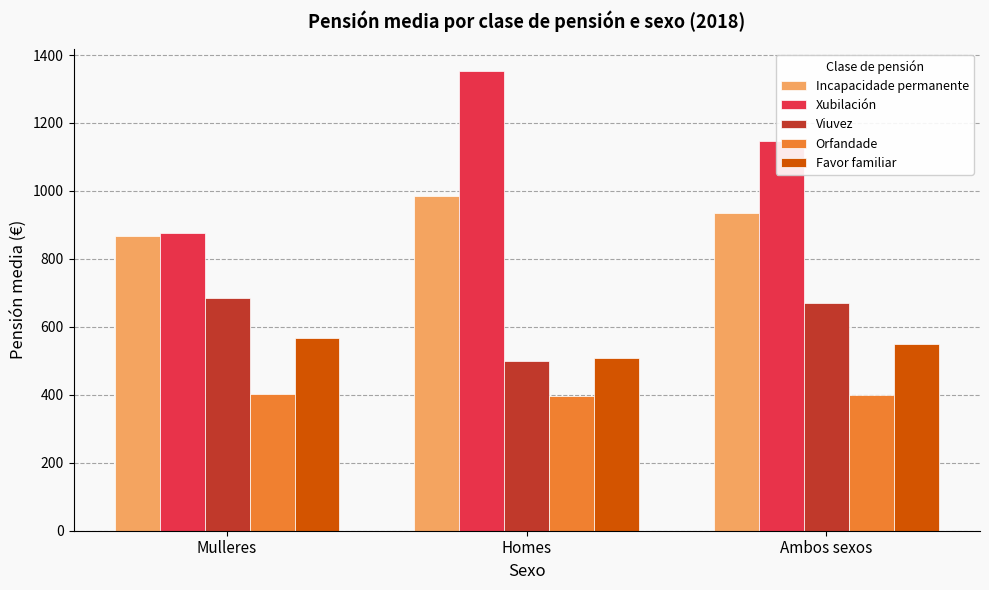

The Incapacidade permanente series shows 983.7 at Homes. True or false?

True